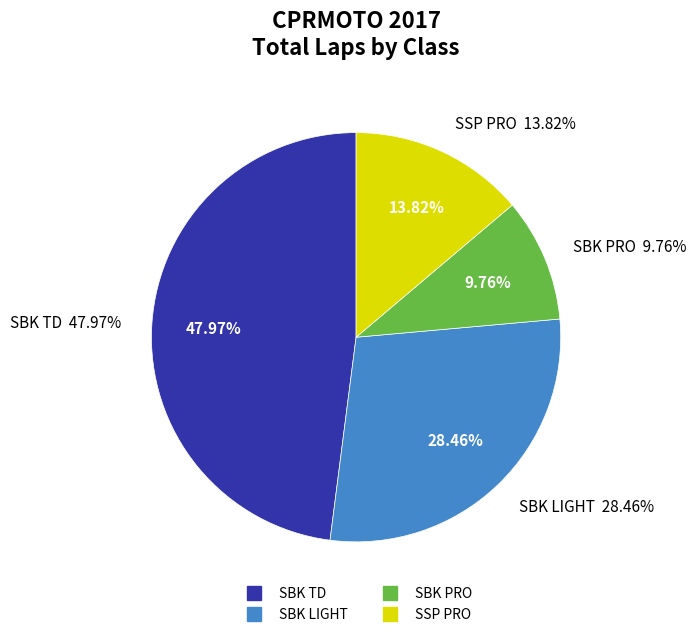

The SBK LIGHT slice represents 24% of the pie. True or false?

False